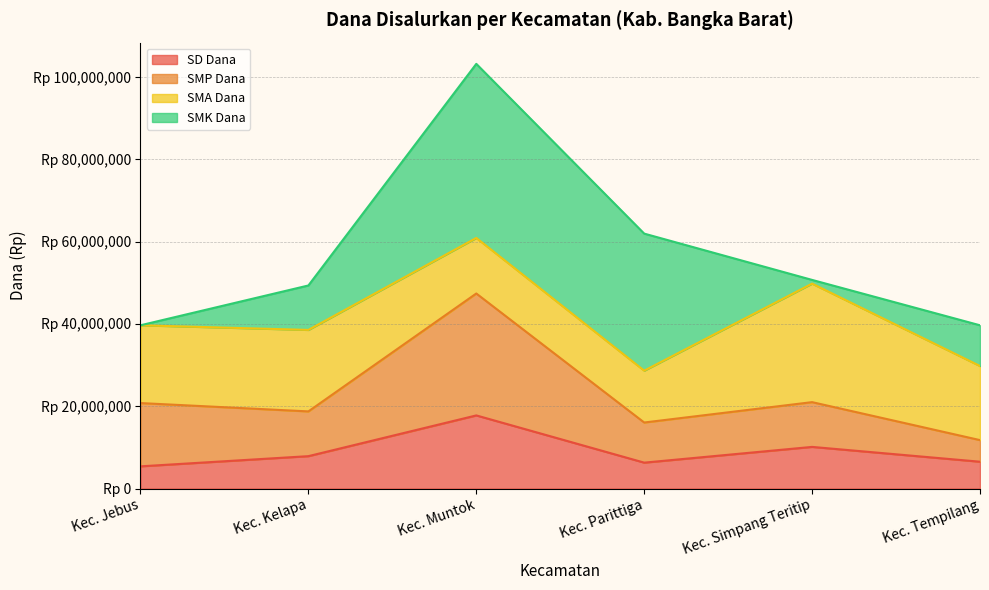

Which series changed the most between Kec. Jebus and Kec. Tempilang?

SMP Dana